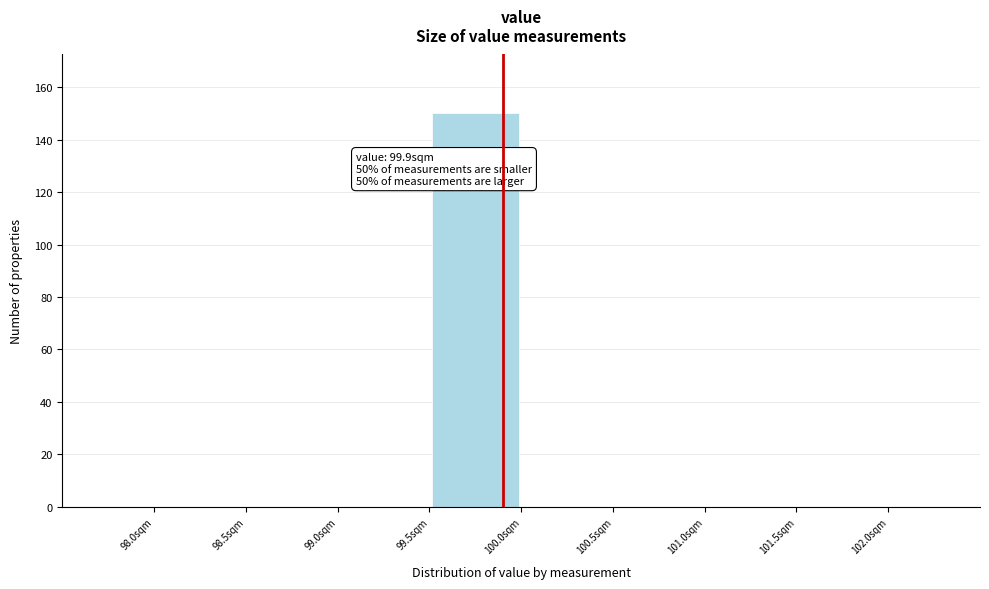

Which range on the x-axis has the tallest bar?

99.5 to 100.0